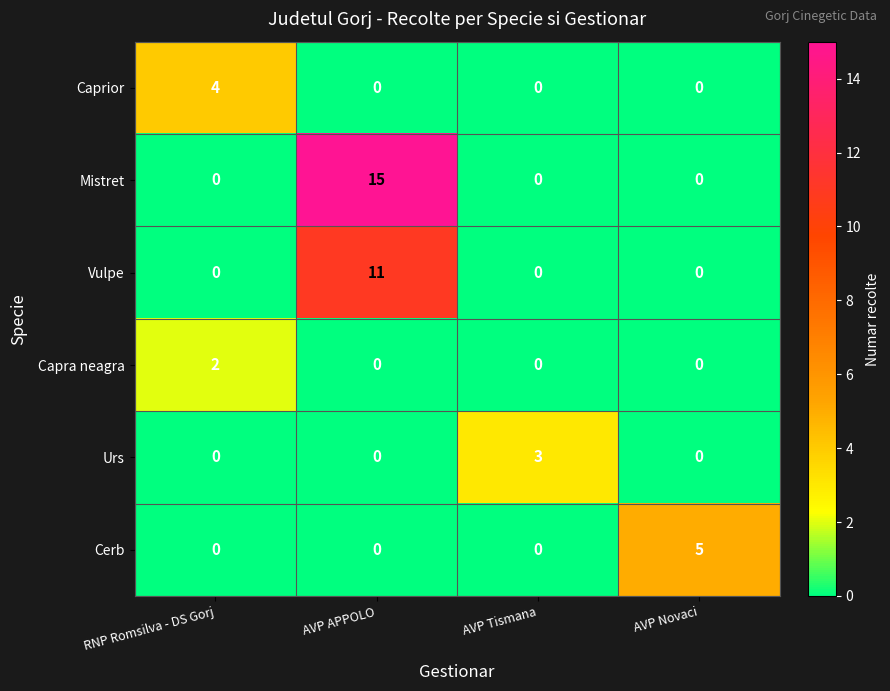

True or false: Caprior has a value of 3 at RNP Romsilva - DS Gorj.

False